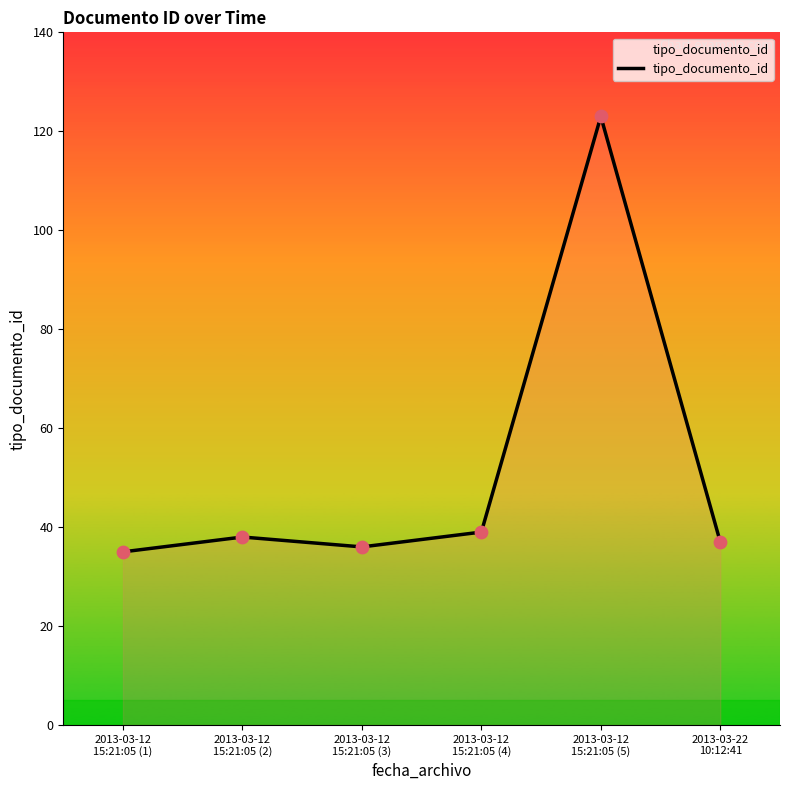

Which has a higher value, 2013-03-12
15:21:05 (2) or 2013-03-12
15:21:05 (1)?

2013-03-12
15:21:05 (2)